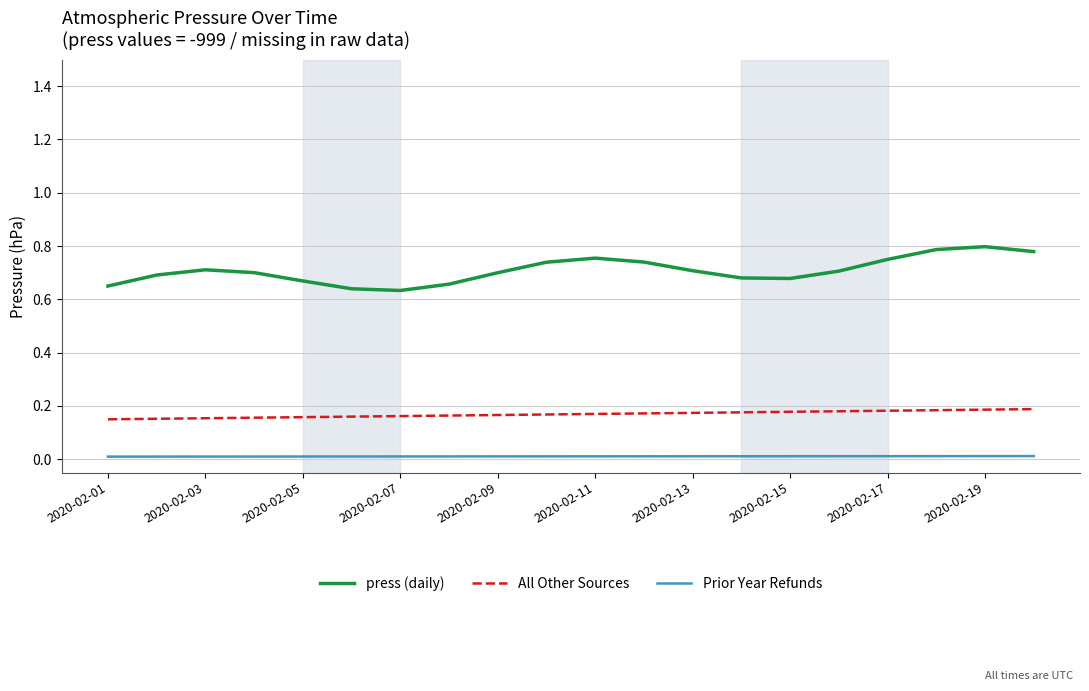

Rank the series by their average value, from lowest to highest.

Prior Year Refunds, All Other Sources, press (daily)